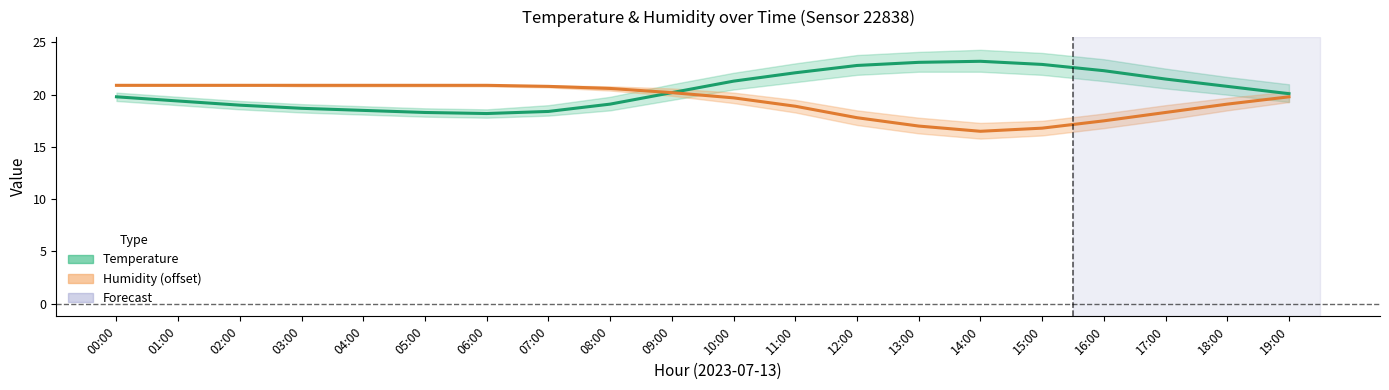

How many times do Humidity (offset) and Temperature cross each other?

1